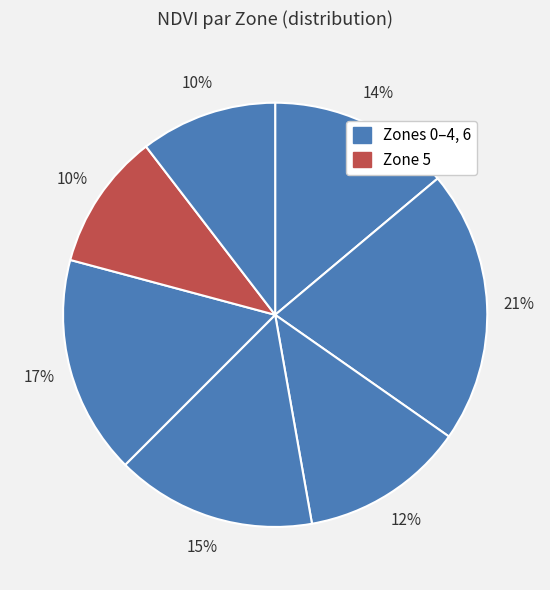

What is the smallest slice in the pie chart?

Zone 5